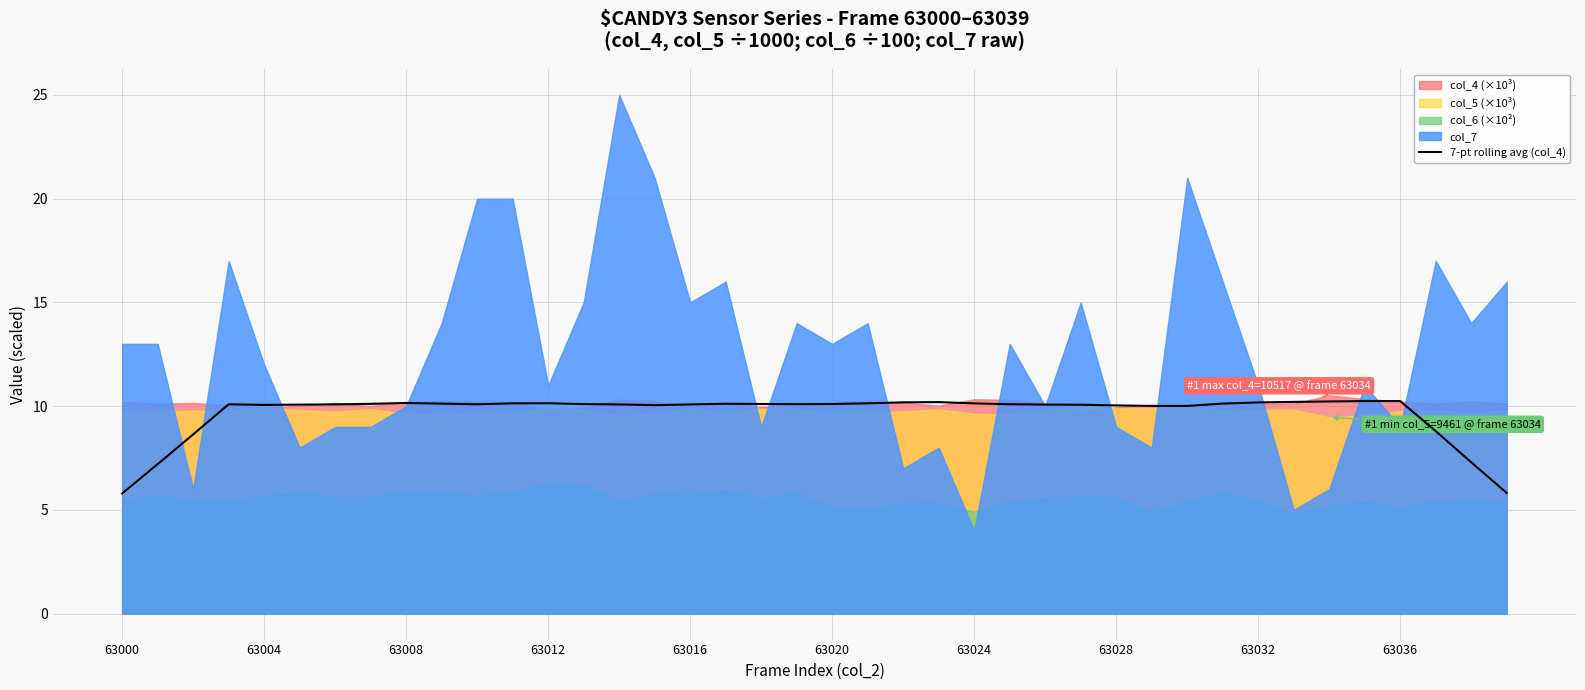

Between 27 and 29, which is larger?

27